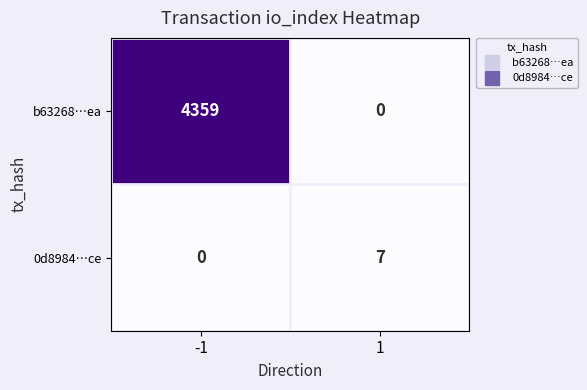

What is the difference between the highest and lowest values at -1?

4359